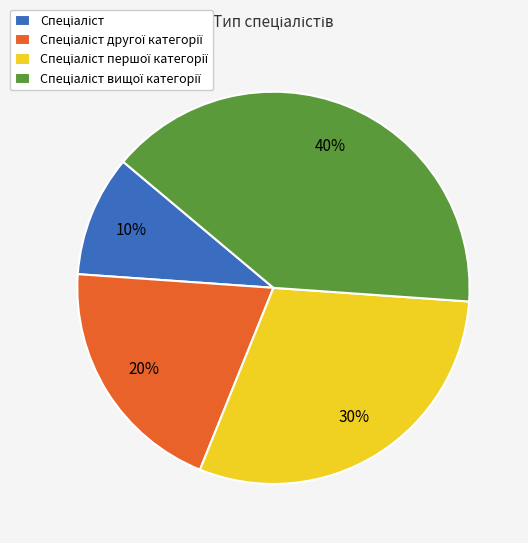

To the nearest percent, what is the average slice percentage?

25%